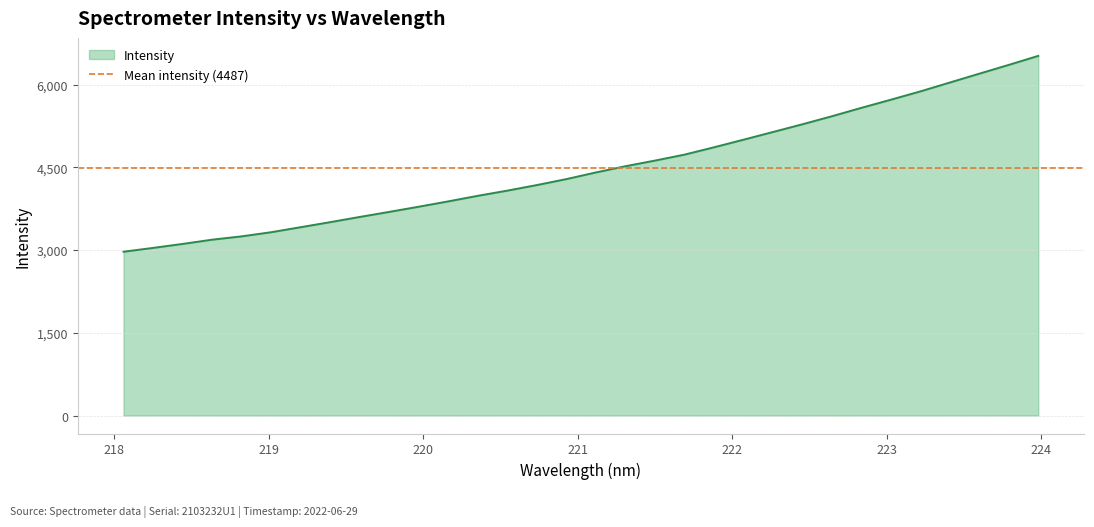

What position from the right is 223.7895?

2